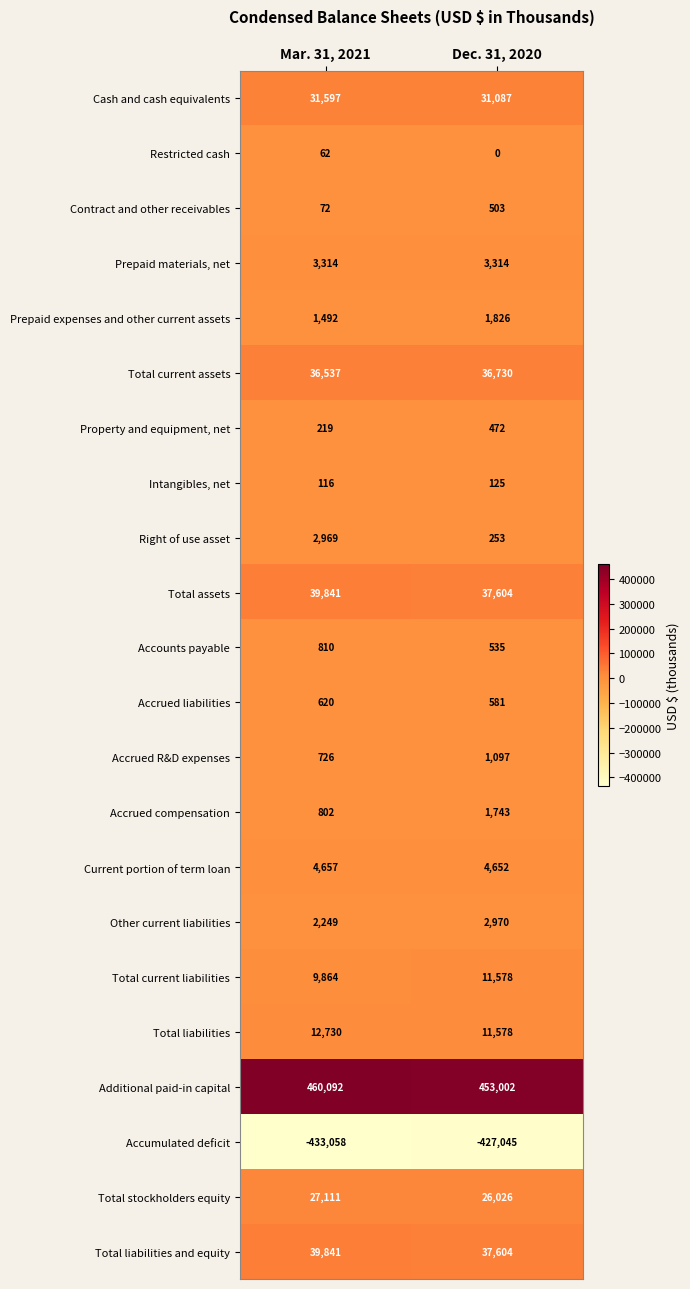

What is the average value of the Total current assets series?

36634